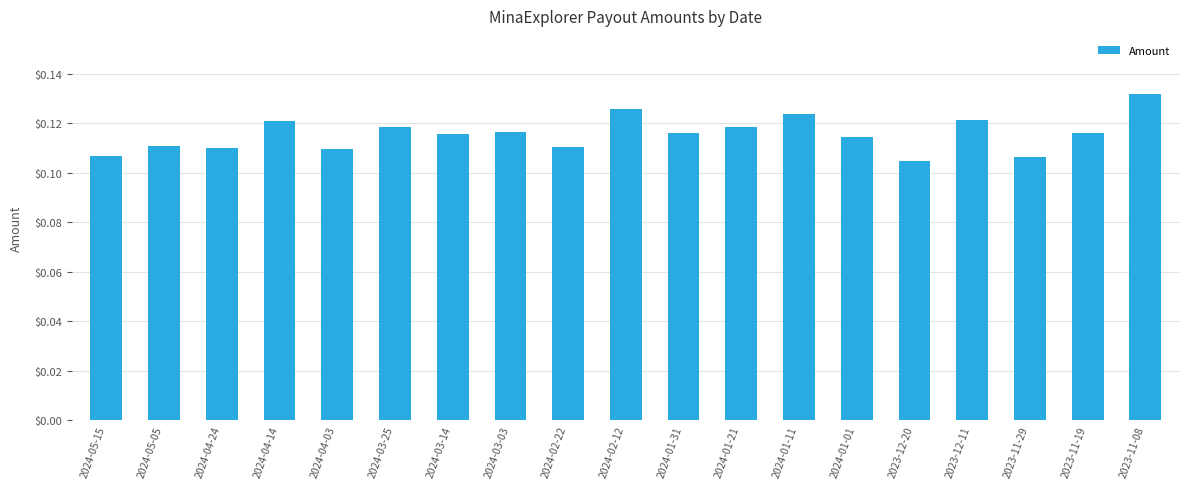

Which label corresponds to the largest value in the chart?

2023-11-08